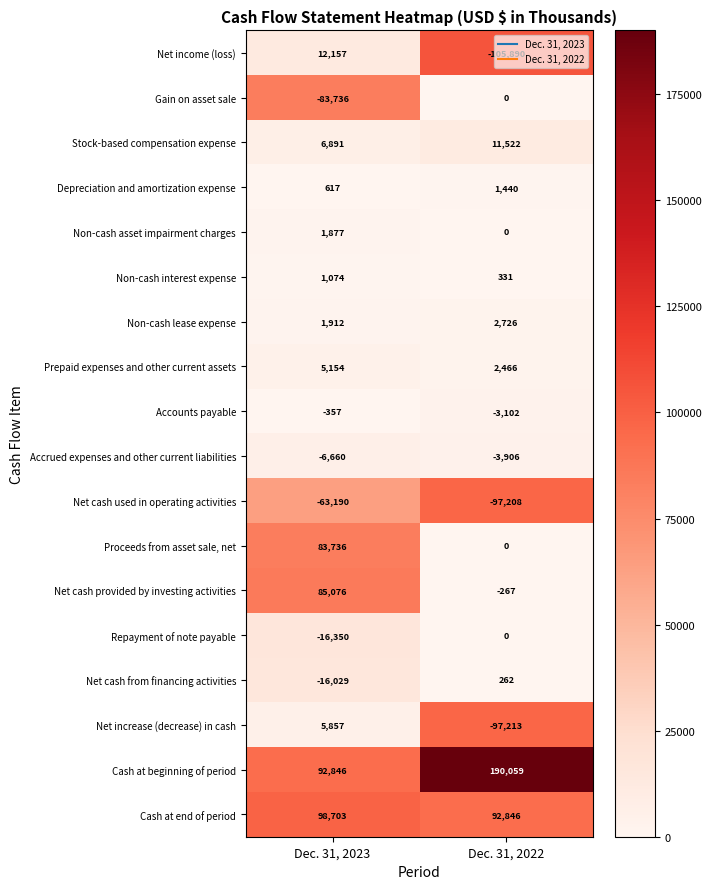

What is the sum of the Depreciation and amortization expense values at Dec. 31, 2022 and Dec. 31, 2023?

2057